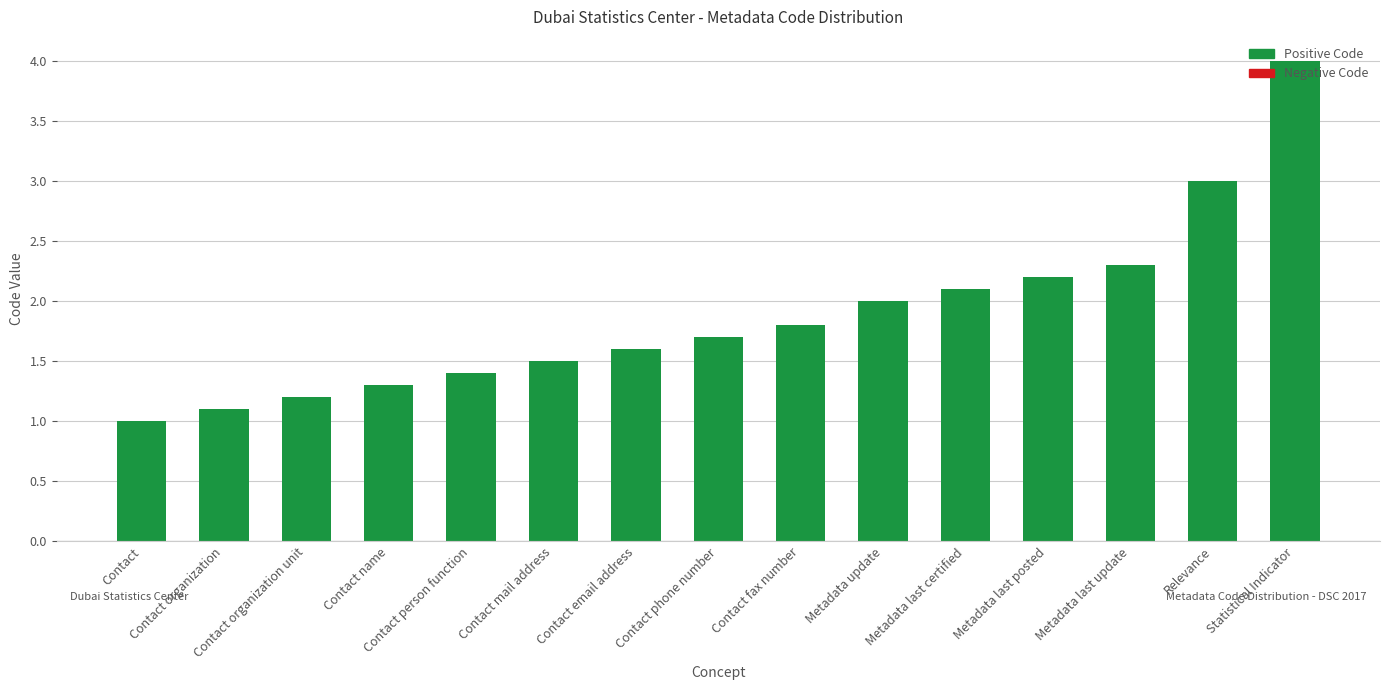

Reading right to left, list all the values displayed in this chart.

Statistical Indicator=4.0	Relevance=3.0	Metadata last update=2.3	Metadata last posted=2.2	Metadata last certified=2.1	Metadata update=2.0	Contact fax number=1.8	Contact phone number=1.7	Contact email address=1.6	Contact mail address=1.5	Contact person function=1.4	Contact name=1.3	Contact organization unit=1.2	Contact organization=1.1	Contact=1.0